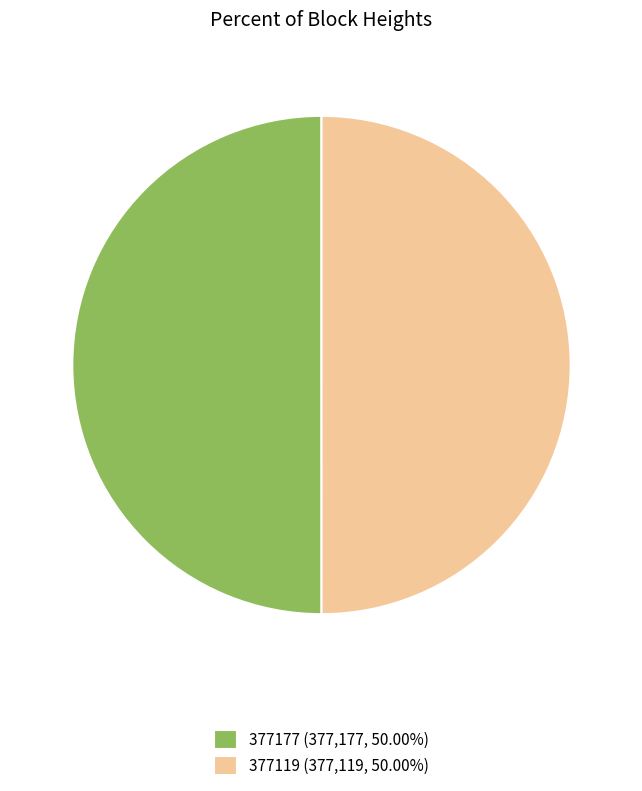

Combined, do 377177 (377,177, 50.00%) and 377119 (377,119, 50.00%) account for over 50%?

Yes